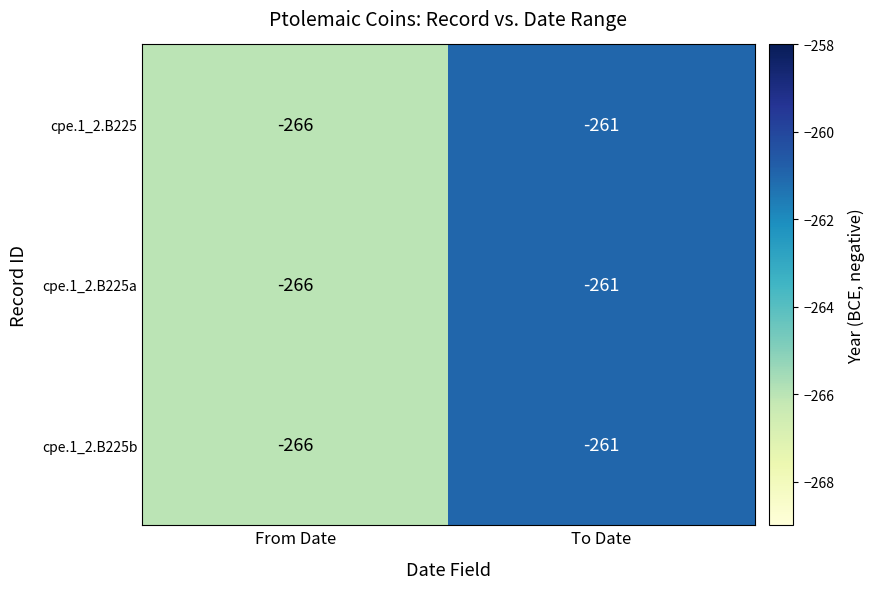

Reading left to right, transcribe all the data shown in this chart.

cpe.1_2.B225: From Date=-266	To Date=-261
cpe.1_2.B225a: From Date=-266	To Date=-261
cpe.1_2.B225b: From Date=-266	To Date=-261